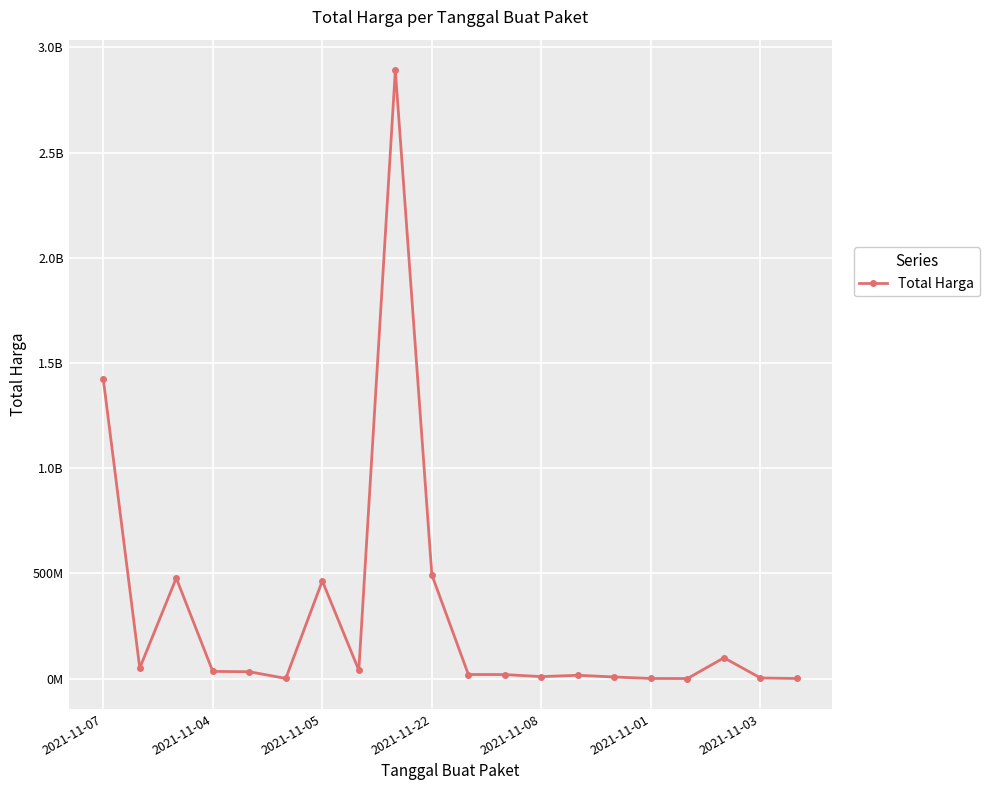

Does the chart have visible grid lines?

Yes